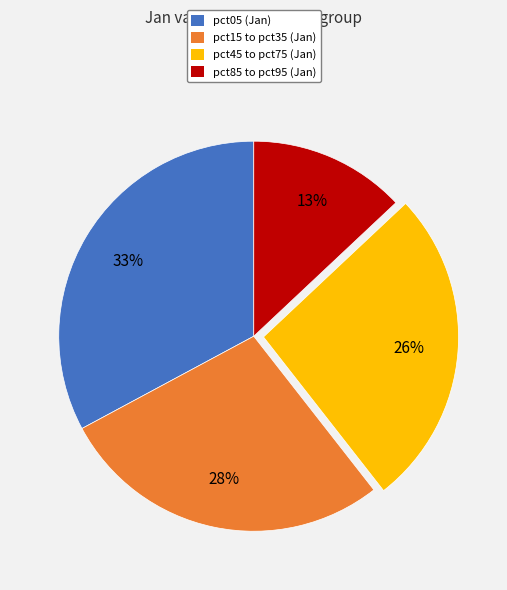

Is there a majority slice in this chart?

No